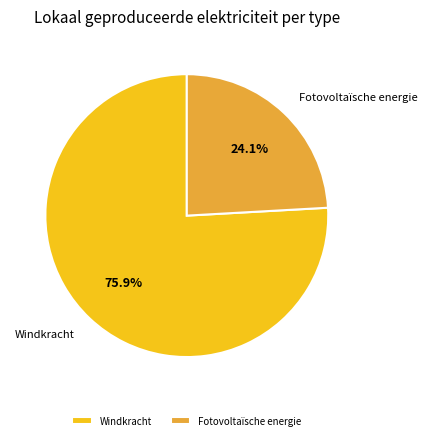

What is the smallest slice in the pie chart?

Fotovoltaïsche energie